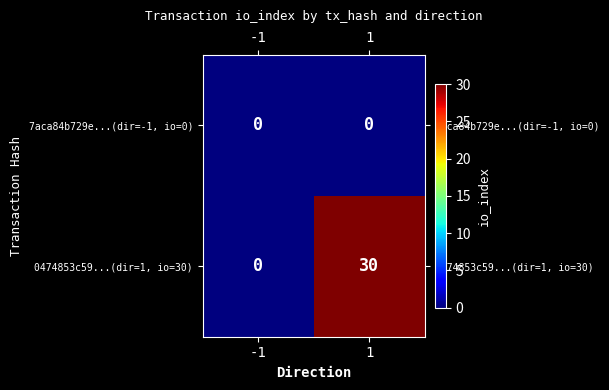

Rank the series at 1 from highest to lowest value.

0474853c59...(dir=1, io=30), 7aca84b729e...(dir=-1, io=0)